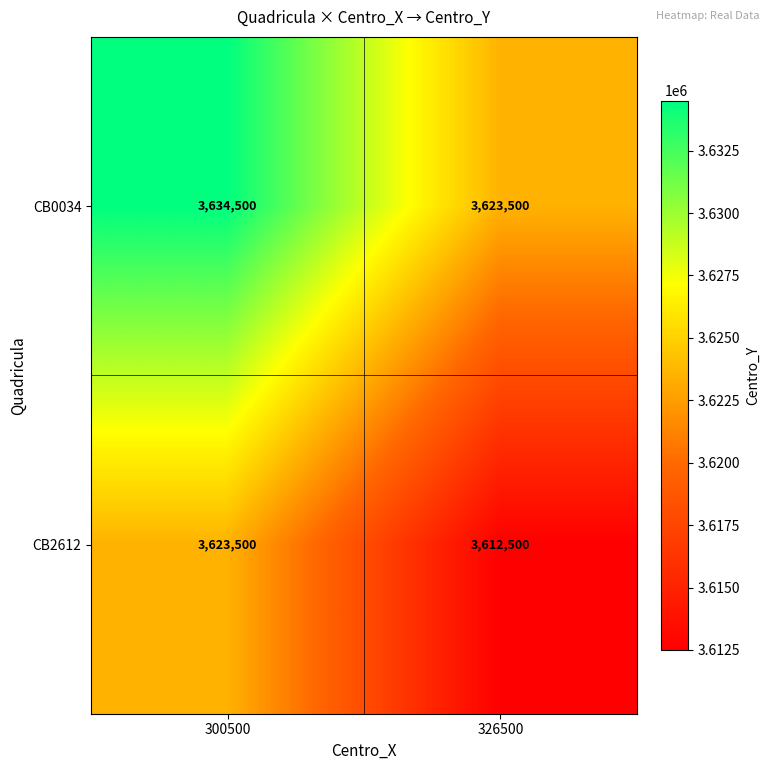

At which category is the sum across all series the highest?

300500